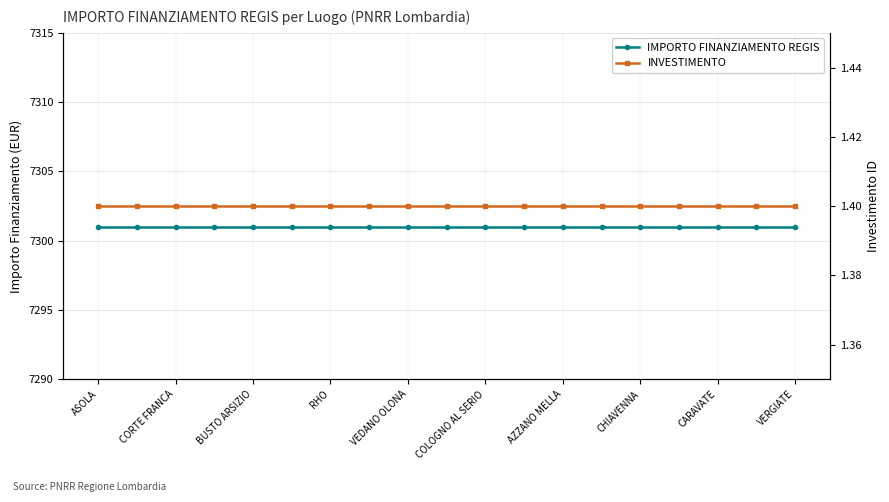

At which category is the sum across all series the highest?

ASOLA